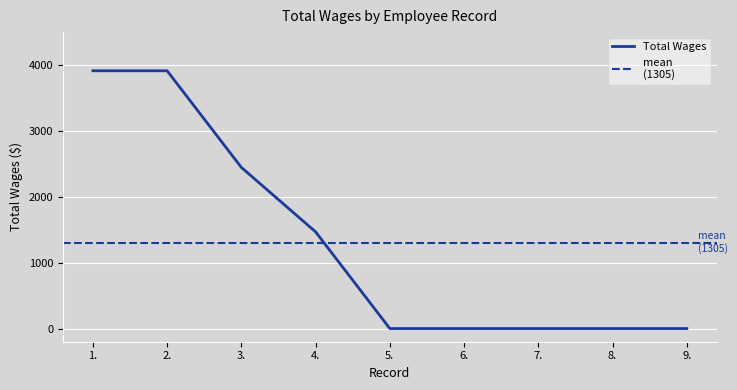

What is the difference between the values at 4. and 7.?

1469